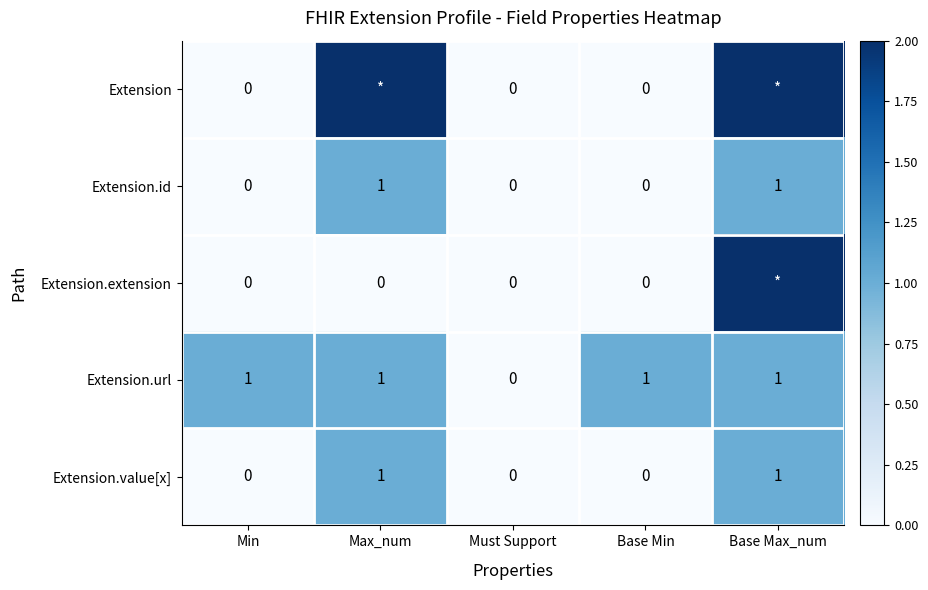

Between Min and Must Support, which series saw the biggest shift?

Extension.url